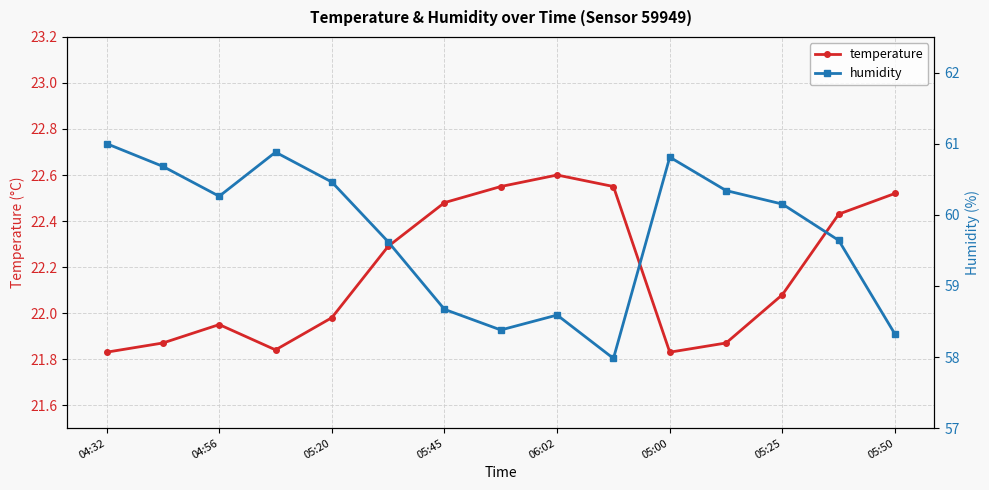

True or false: temperature has more than 2 points higher than both neighbors.

False